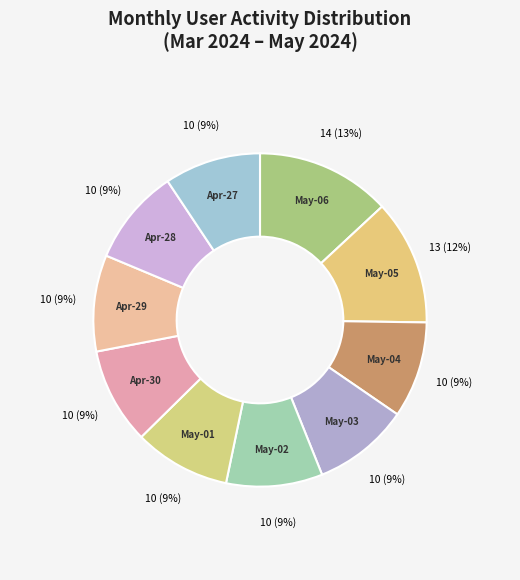

How many segments does this pie chart have?

10